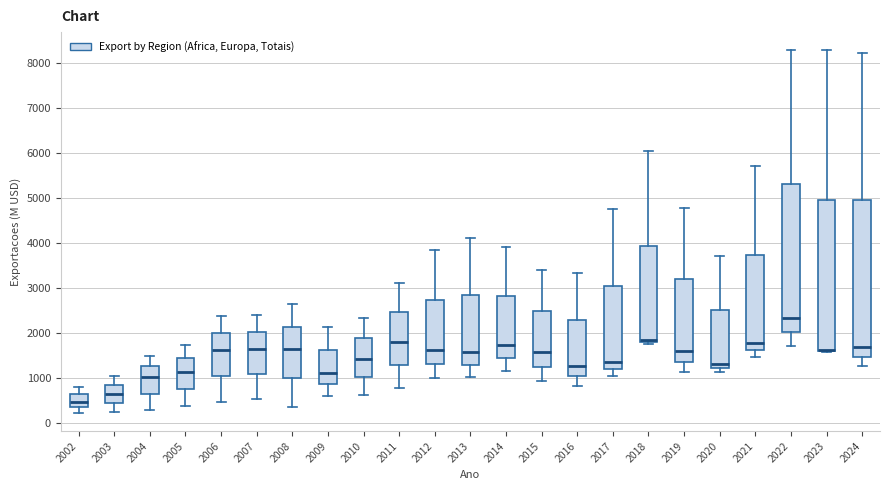

Reading left to right, read every box against the y-axis: the position of its median line, the range the box covers, and the ends of its whiskers. The values are not printed on the chart, so give them approximately, as read against the axis.

2002: median 500, box 400 to 600, whiskers 200 to 800
2003: median 700, box 500 to 900, whiskers 300 to 1000
2004: median 1000, box 700 to 1300, whiskers 300 to 1500
2005: median 1100, box 800 to 1400, whiskers 400 to 1700
2006: median 1600, box 1100 to 2000, whiskers 500 to 2400
2007: median 1700, box 1100 to 2000, whiskers 500 to 2400
2008: median 1600, box 1000 to 2100, whiskers 400 to 2700
2009: median 1100, box 900 to 1600, whiskers 600 to 2100
2010: median 1400, box 1000 to 1900, whiskers 600 to 2300
2011: median 1800, box 1300 to 2500, whiskers 800 to 3100
2012: median 1600, box 1300 to 2700, whiskers 1000 to 3900
2013: median 1600, box 1300 to 2900, whiskers 1000 to 4100
2014: median 1700, box 1500 to 2800, whiskers 1200 to 3900
2015: median 1600, box 1300 to 2500, whiskers 900 to 3400
2016: median 1300, box 1100 to 2300, whiskers 800 to 3300
2017: median 1400, box 1200 to 3100, whiskers 1000 to 4800
2018: median 1800 (just above the box's lower edge), box 1800 to 3900, whiskers 1800 (just below the box's lower edge) to 6000
2019: median 1600, box 1400 to 3200, whiskers 1100 to 4800
2020: median 1300, box 1200 to 2500, whiskers 1100 to 3700
2021: median 1800, box 1600 to 3700, whiskers 1500 to 5700
2022: median 2300, box 2000 to 5300, whiskers 1700 to 8300
2023: median 1600 (drawn on the box's lower edge), box 1600 to 4900, whiskers 1600 to 8300
2024: median 1700, box 1500 to 5000, whiskers 1300 to 8200